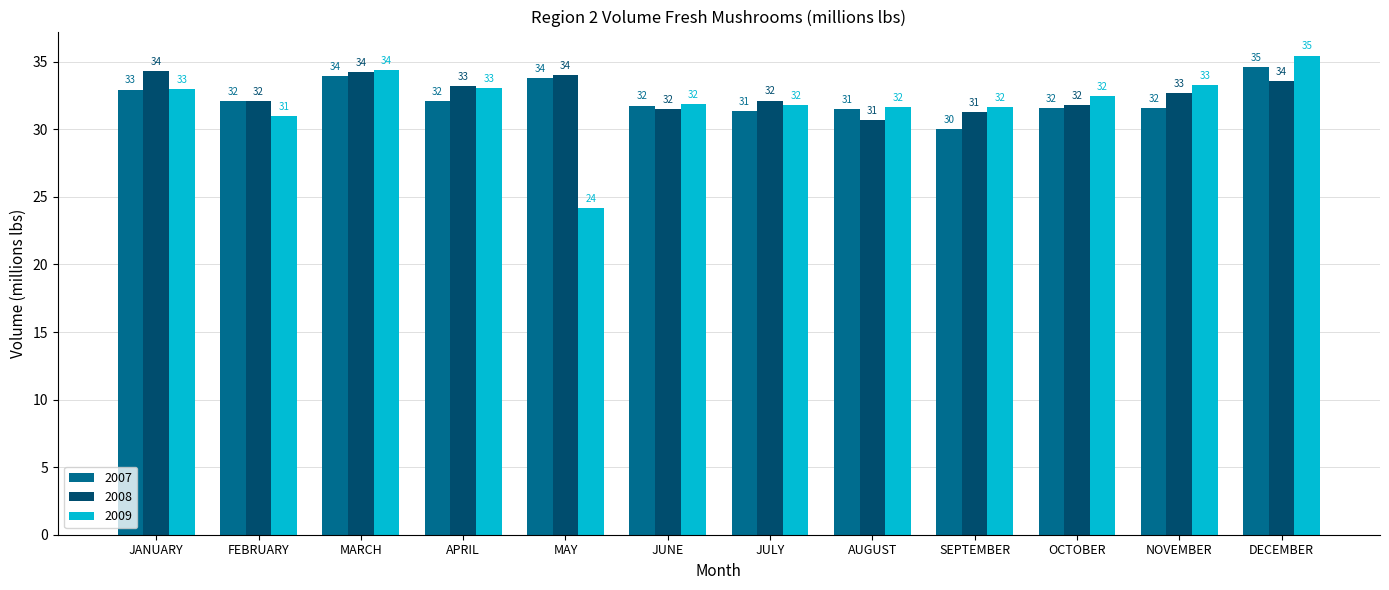

What is the label of the 7th bar from the left?

JULY